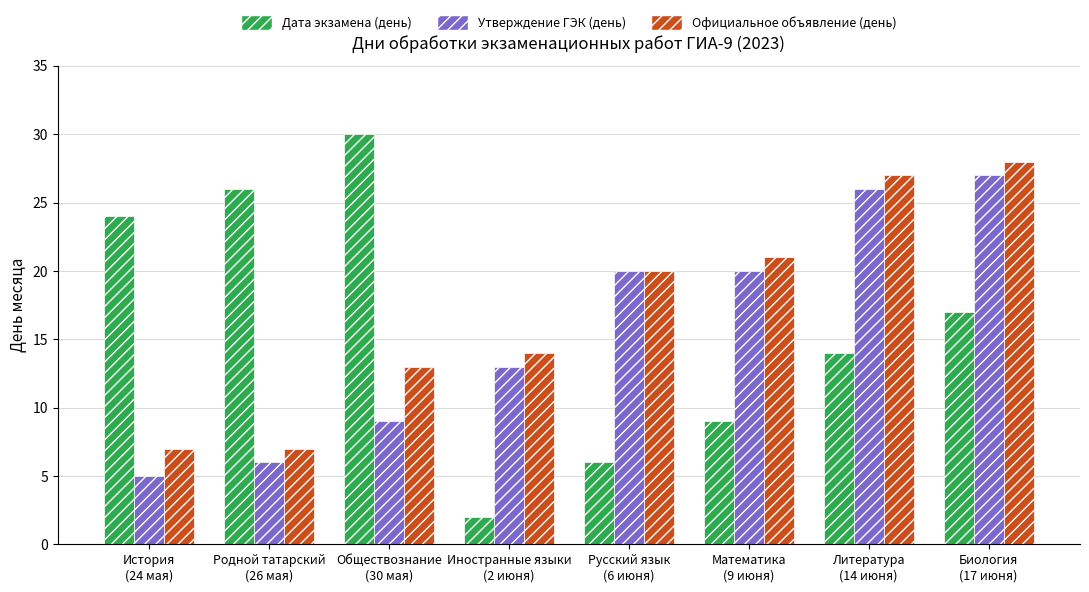

What is the minimum value for Официальное объявление (день)?

7